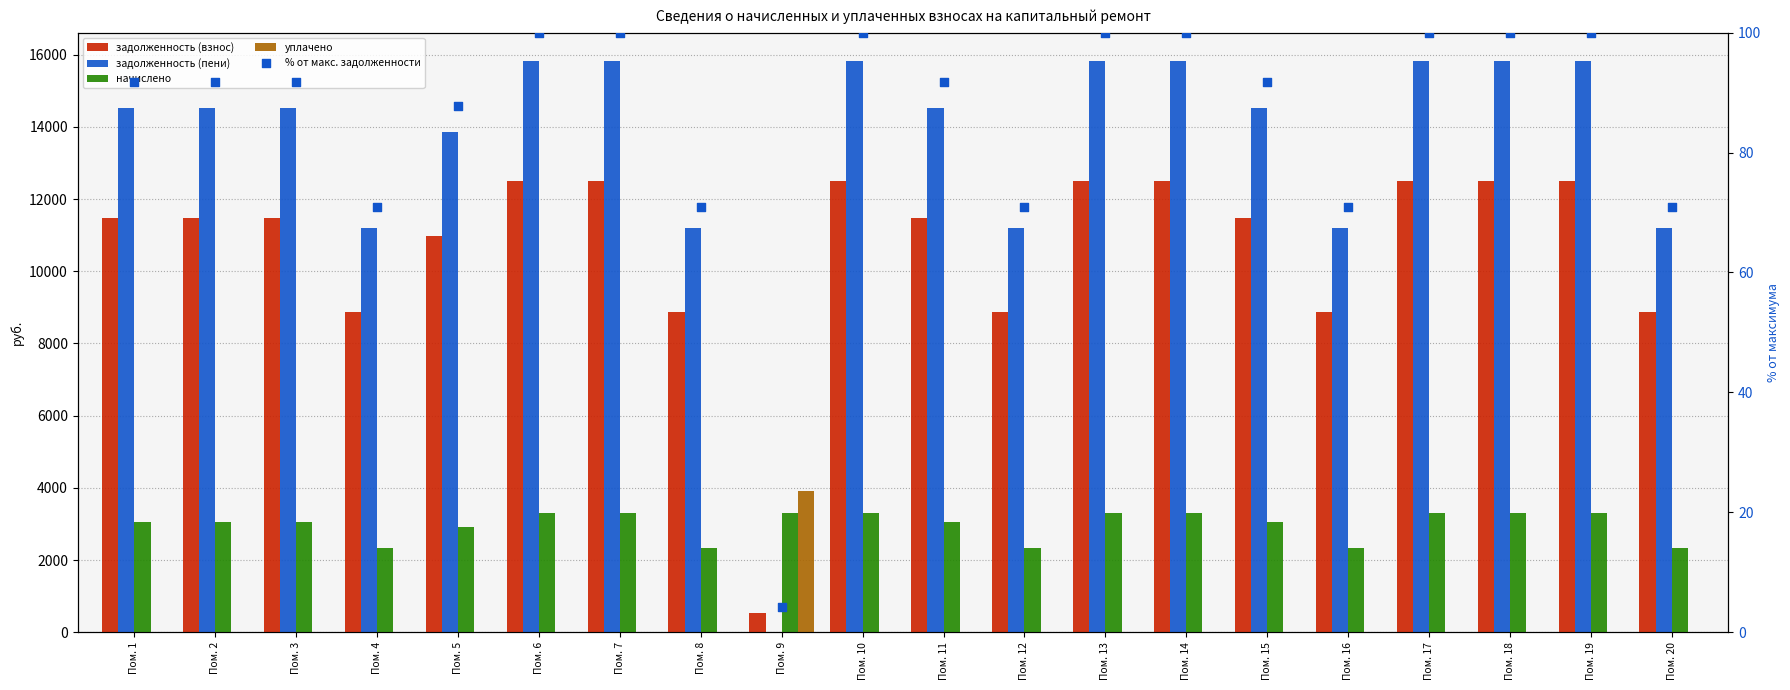

At how many categories does at least one series exceed 13418?

14